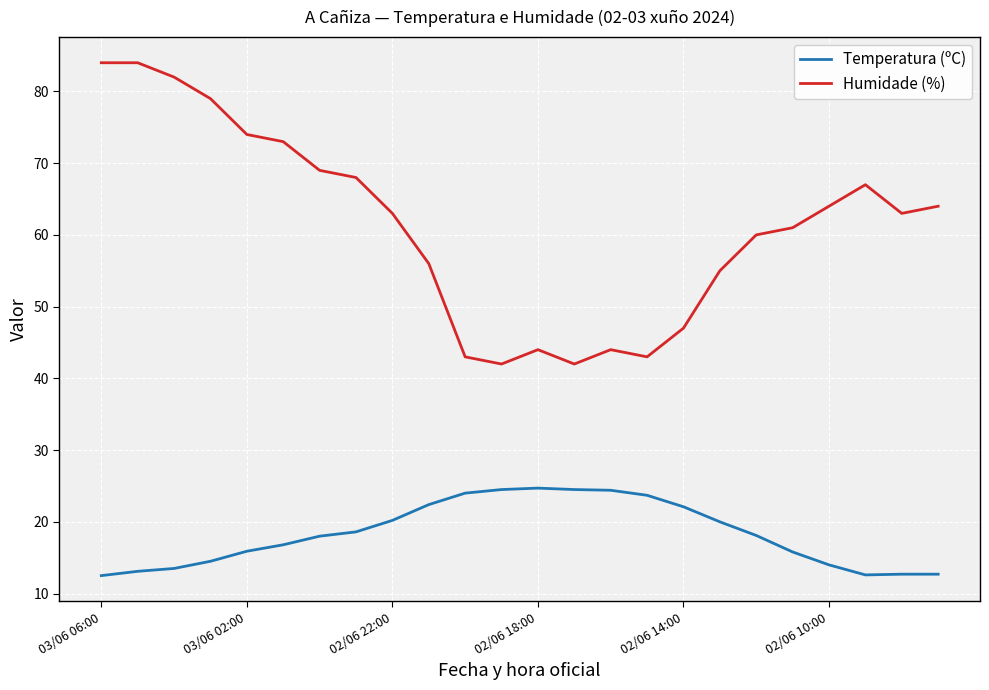

Which series has the largest total across all categories?

Humidade (%)